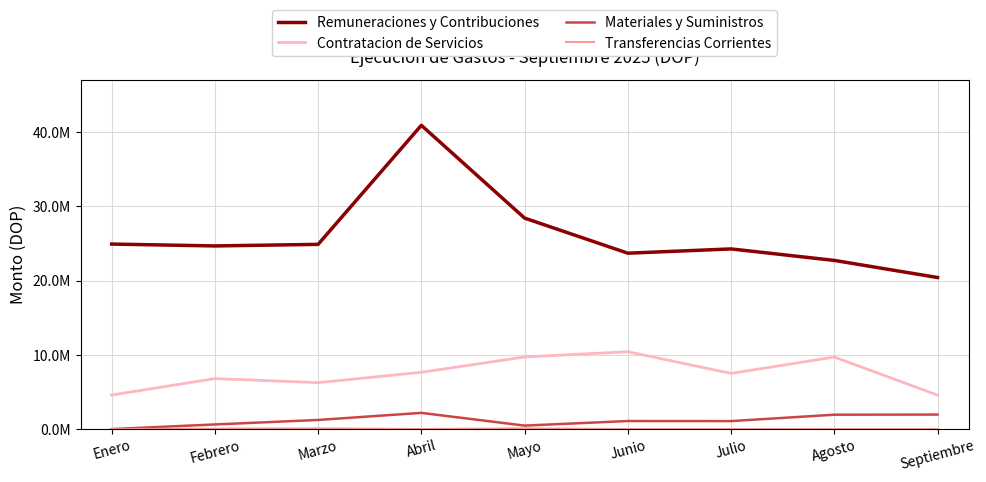

Is it true that Materiales y Suministros equals 1957590.0 at Septiembre?

True